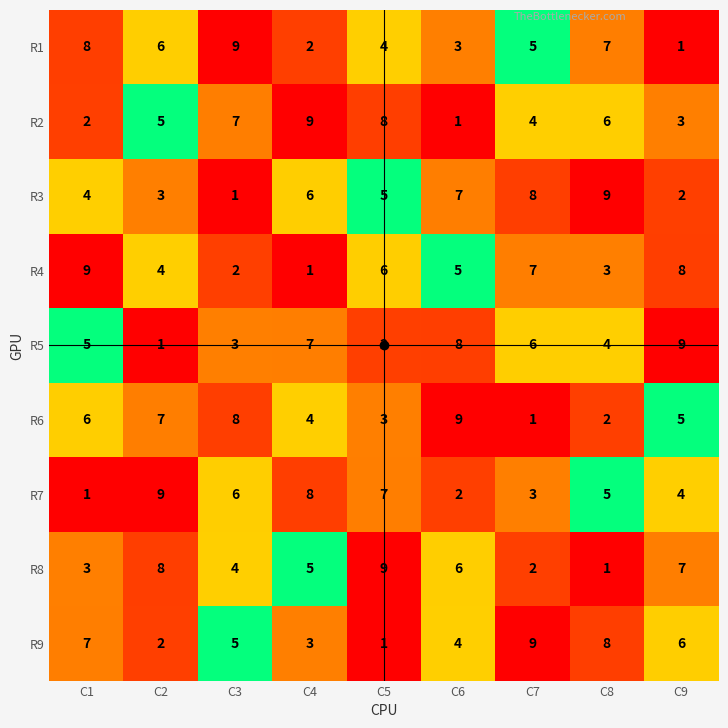

True or false: R8 has a value of 7 at C9.

True